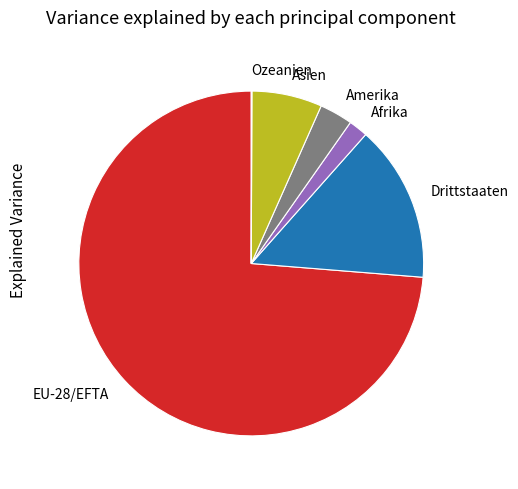

Which slice is the largest?

EU-28/EFTA